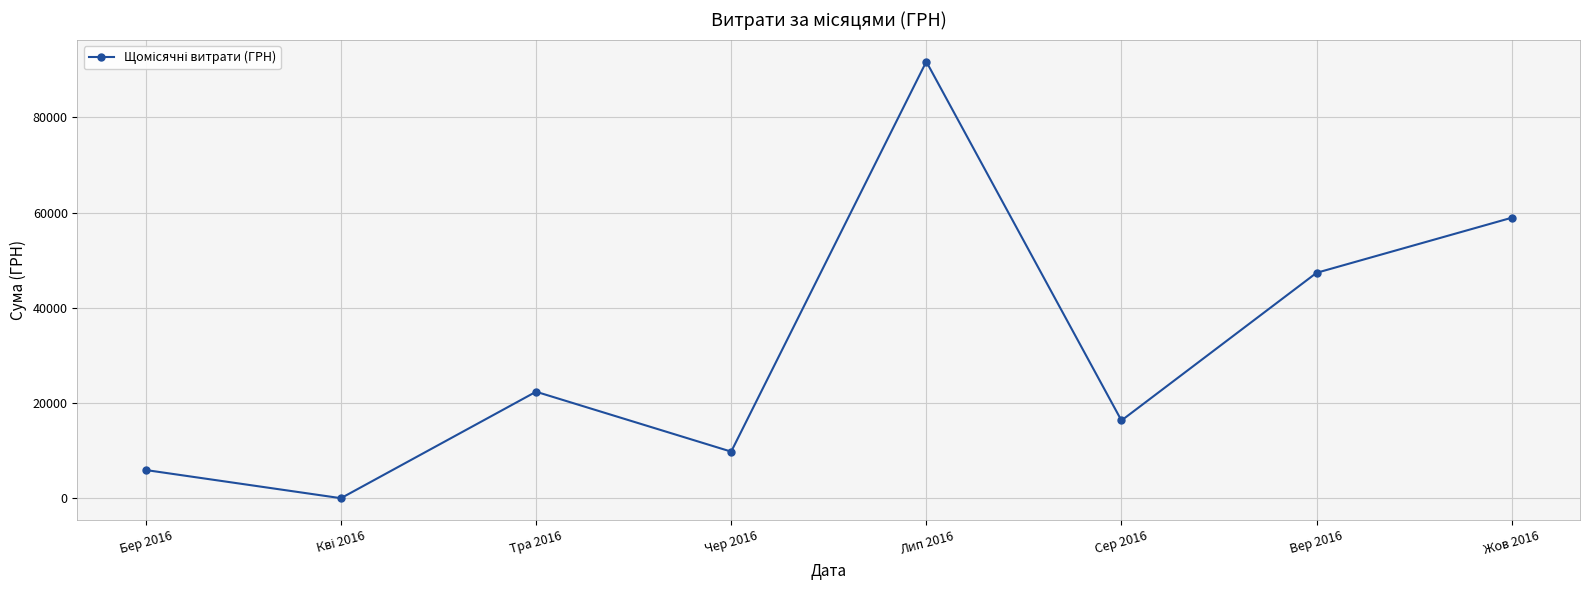

What is the difference between the second highest and minimum values?

58914.3